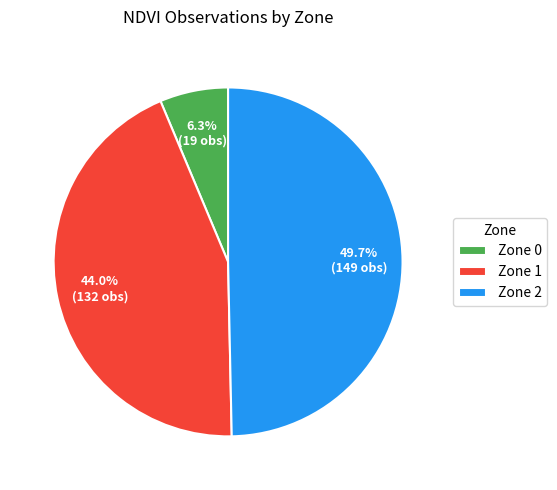

How many slices are in this pie chart?

3